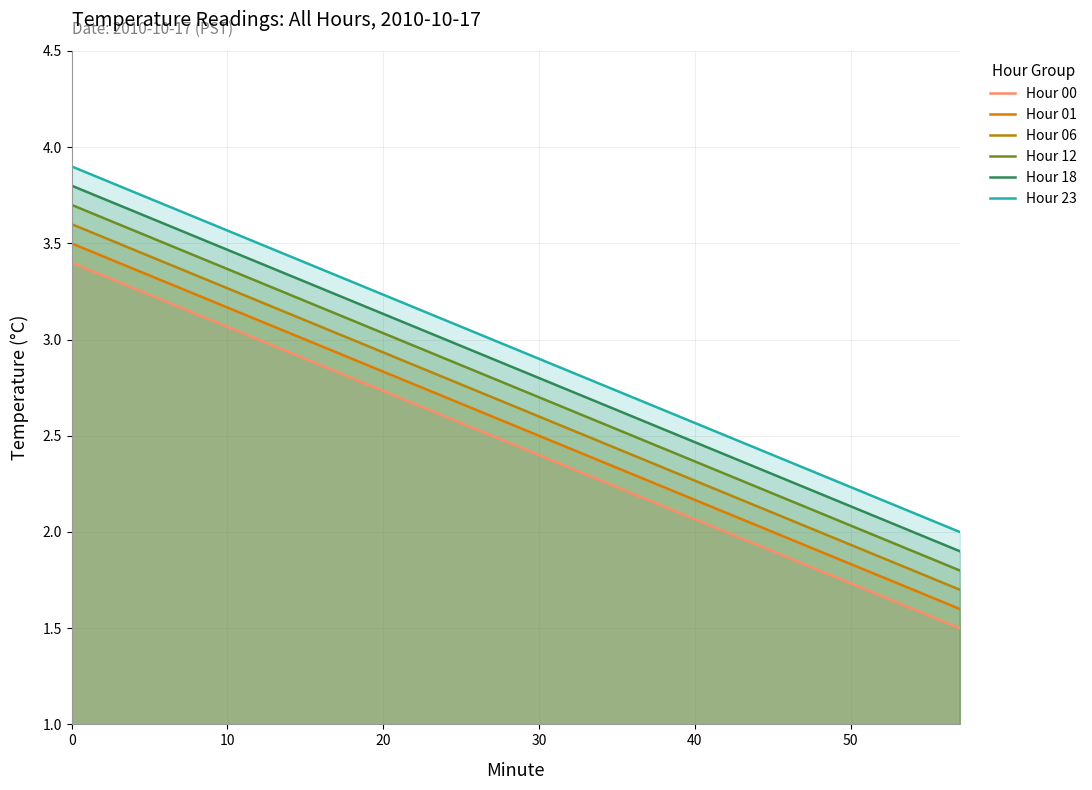

List the series in order of their overall mean, highest first.

Hour 23, Hour 18, Hour 12, Hour 06, Hour 01, Hour 00